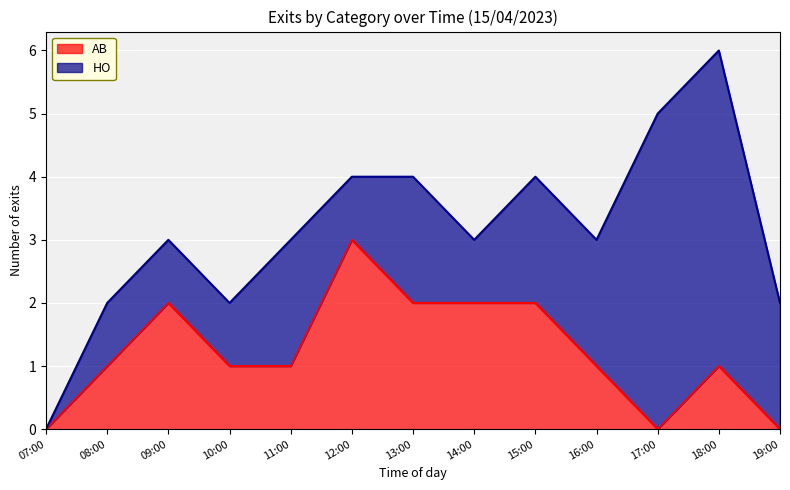

Which series has the largest total across all categories?

HO